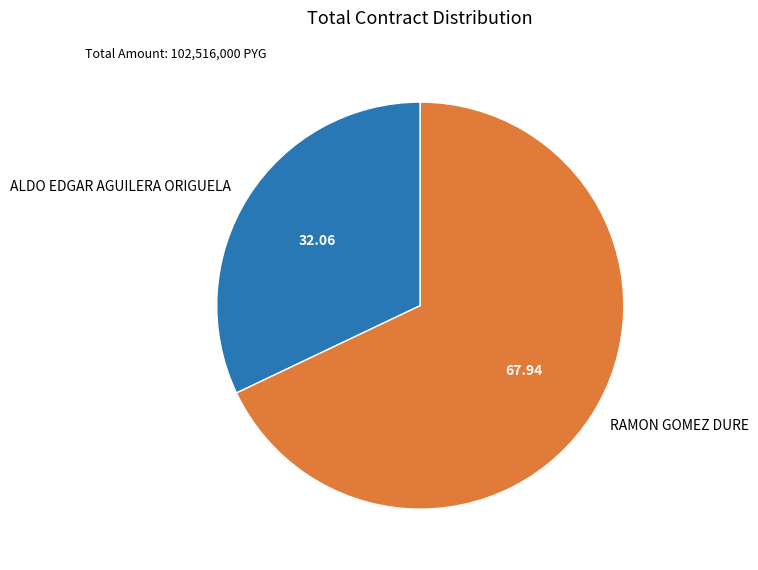

True or false: ALDO EDGAR AGUILERA ORIGUELA accounts for 32% of the total.

True